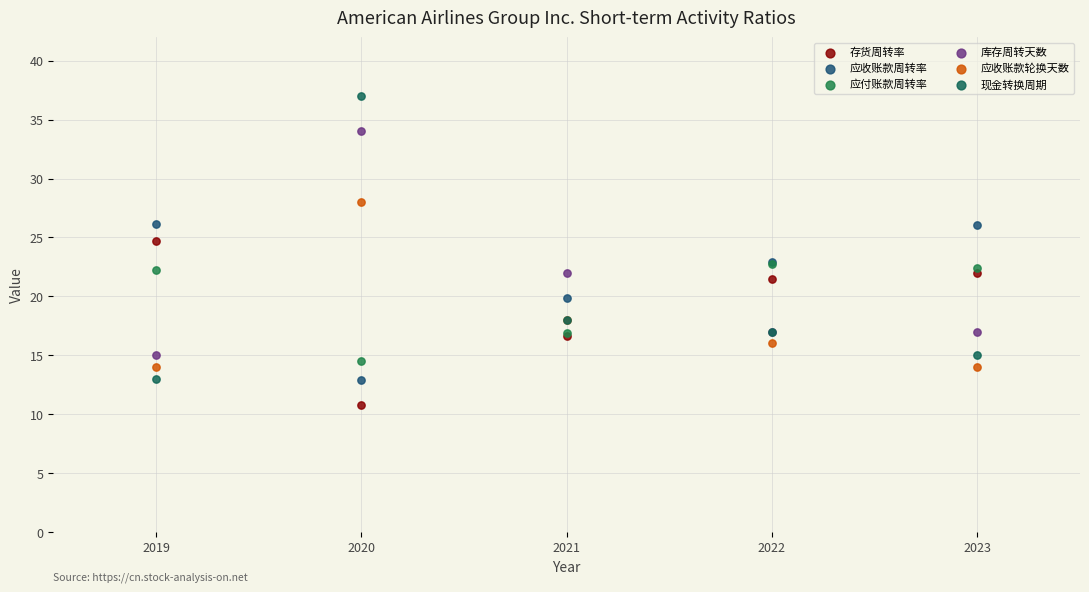

Which series has the widest spread of Y values?

现金转换周期